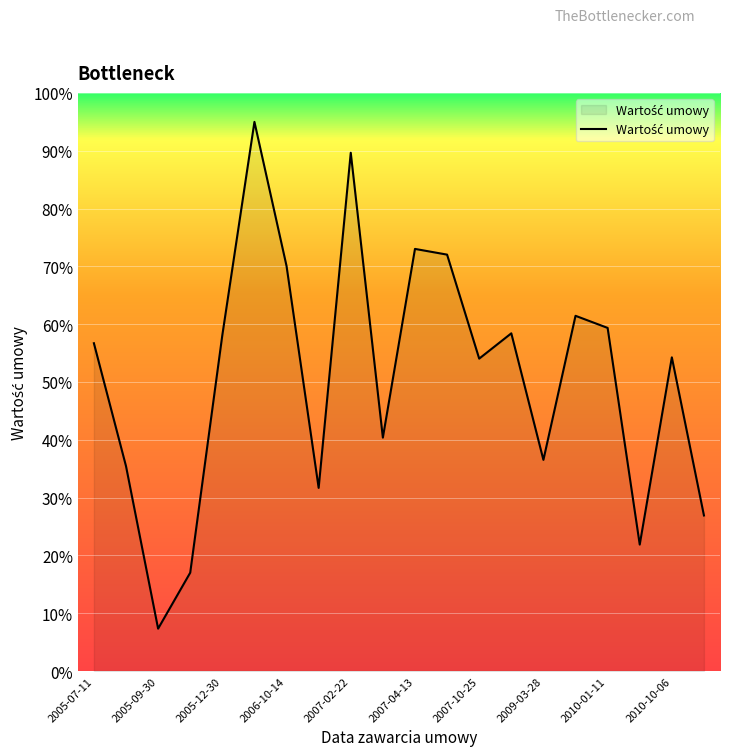

Does the chart have visible grid lines?

Yes